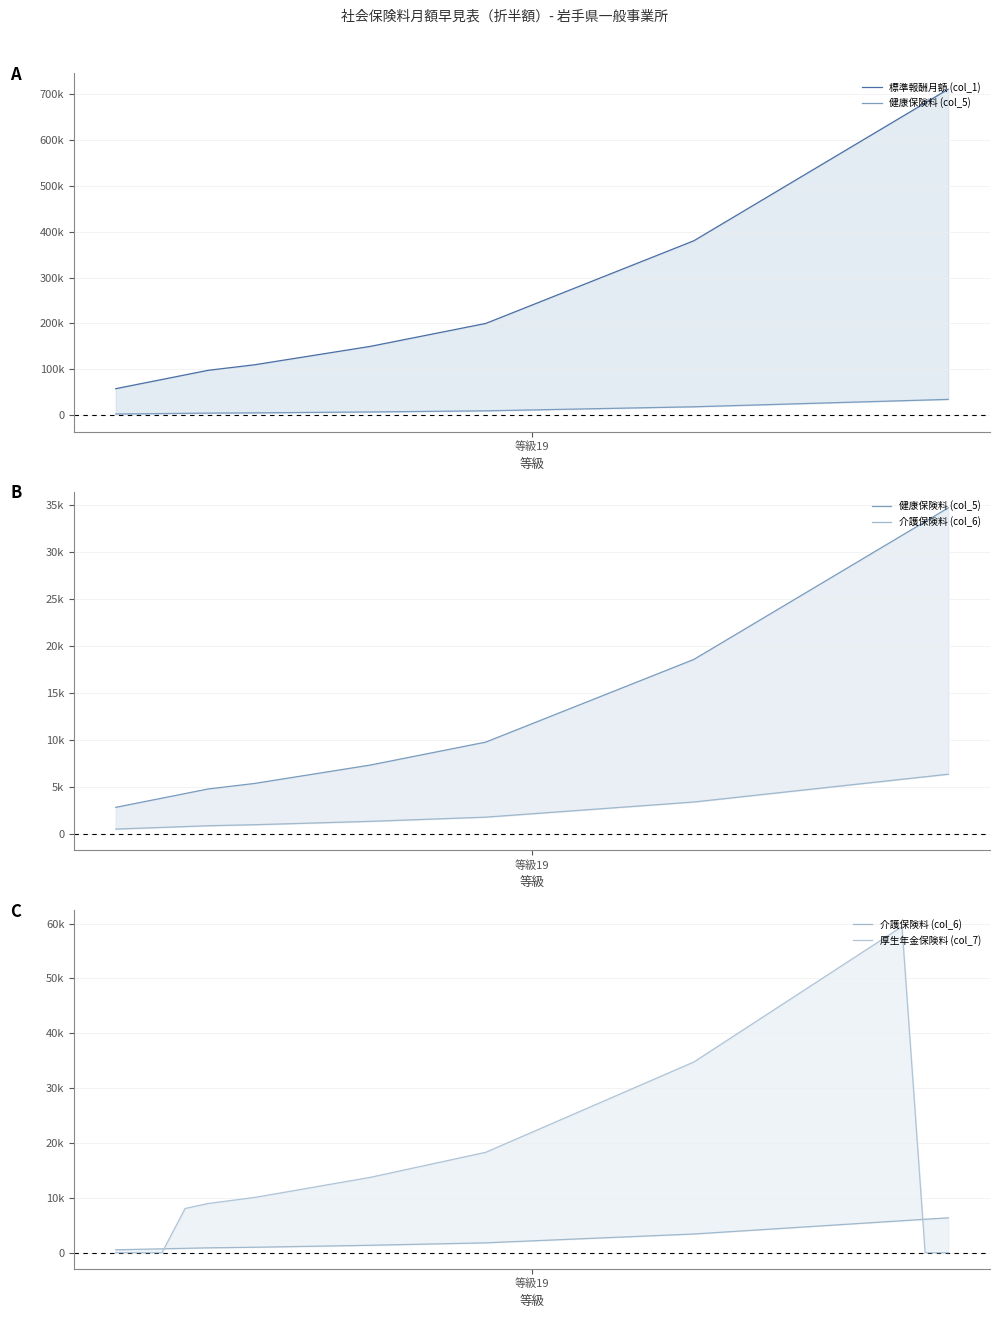

What is the difference between the highest and lowest values at 21?

297315.0